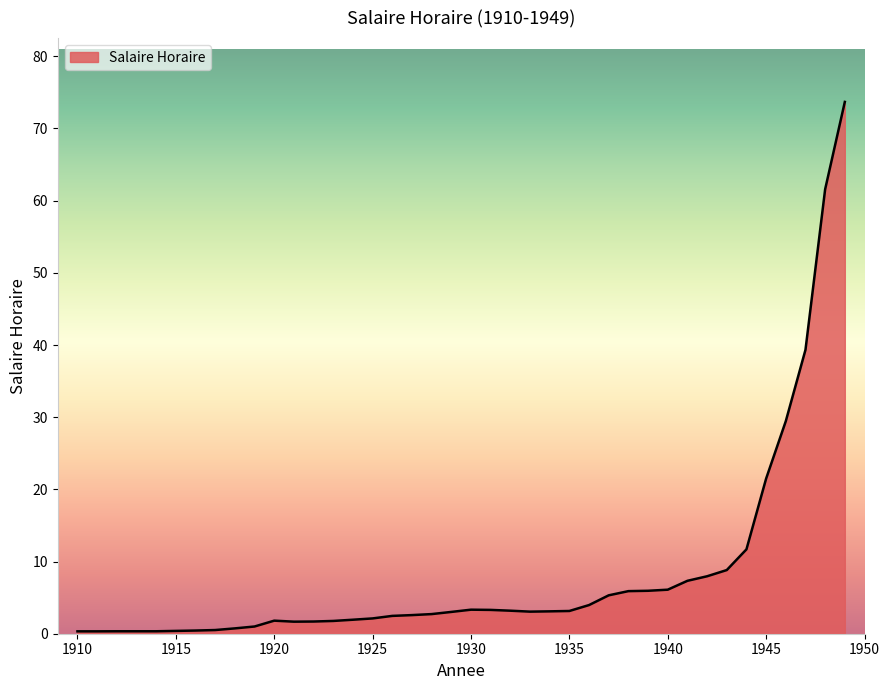

What is the minimum value shown in the chart?

0.3